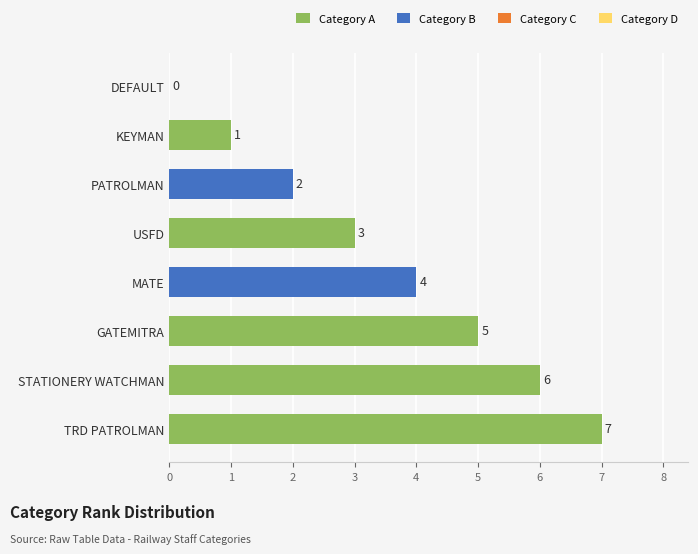

What is the sum of all values?

28